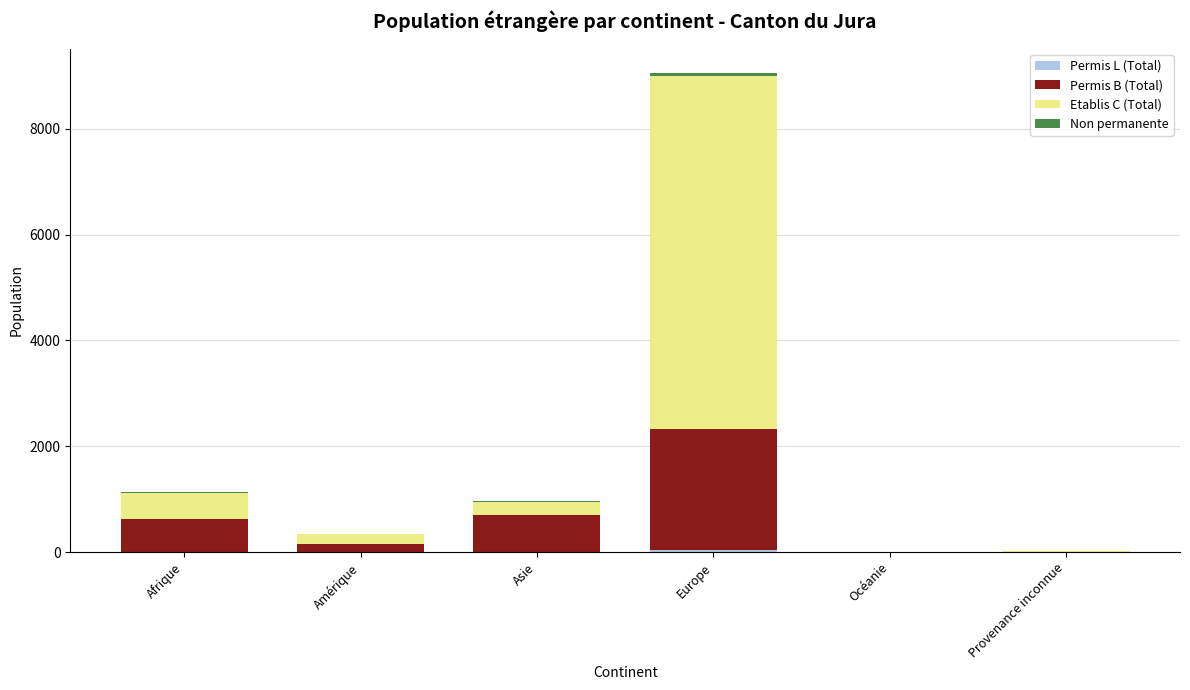

At which category is the sum across all series the highest?

Europe